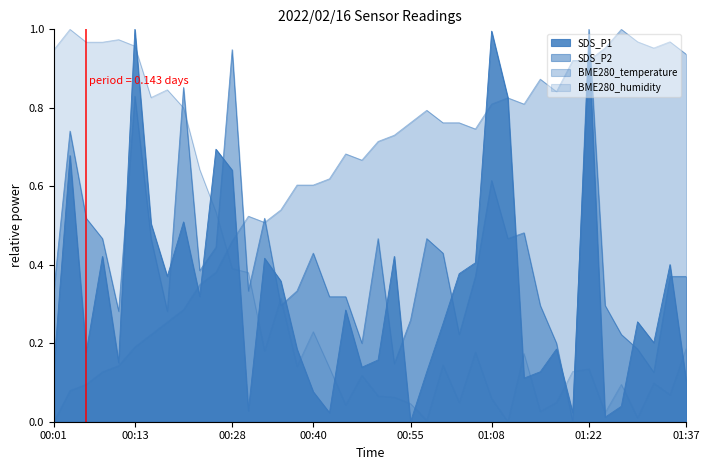

List the series in order of their peak value, lowest first.

SDS_P1, SDS_P2, BME280_temperature, BME280_humidity